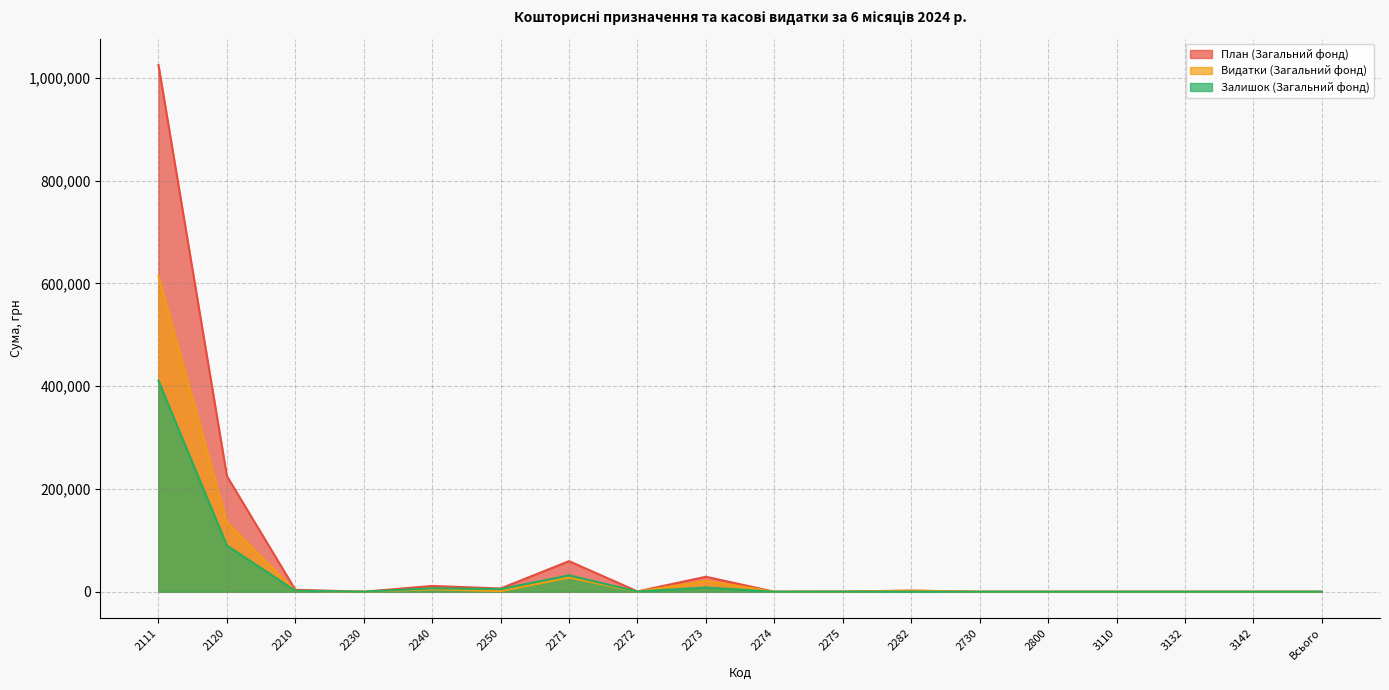

Rank the series at 2282 from lowest to highest value.

Залишок (Загальний фонд), Видатки (Загальний фонд), План (Загальний фонд)